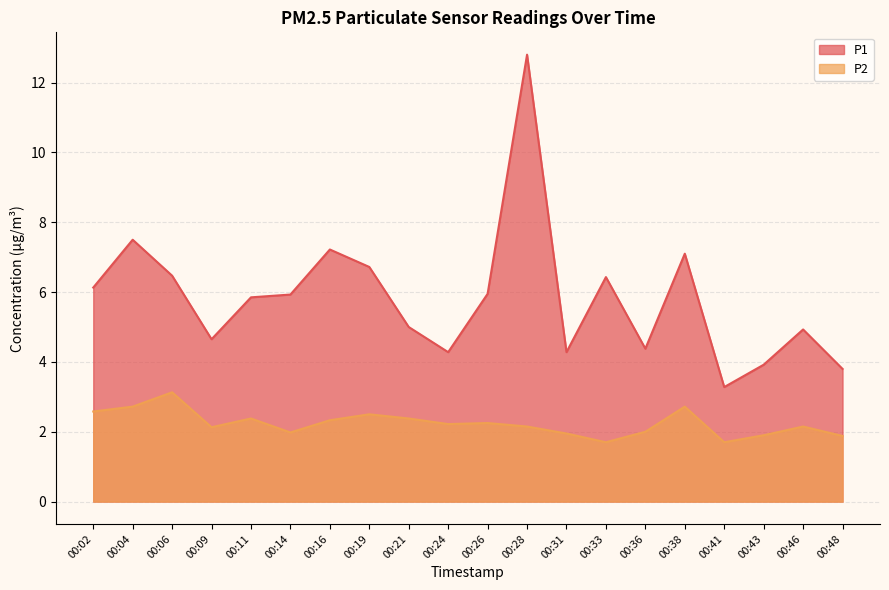

True or false: P1 and P2 intersect in this chart.

False